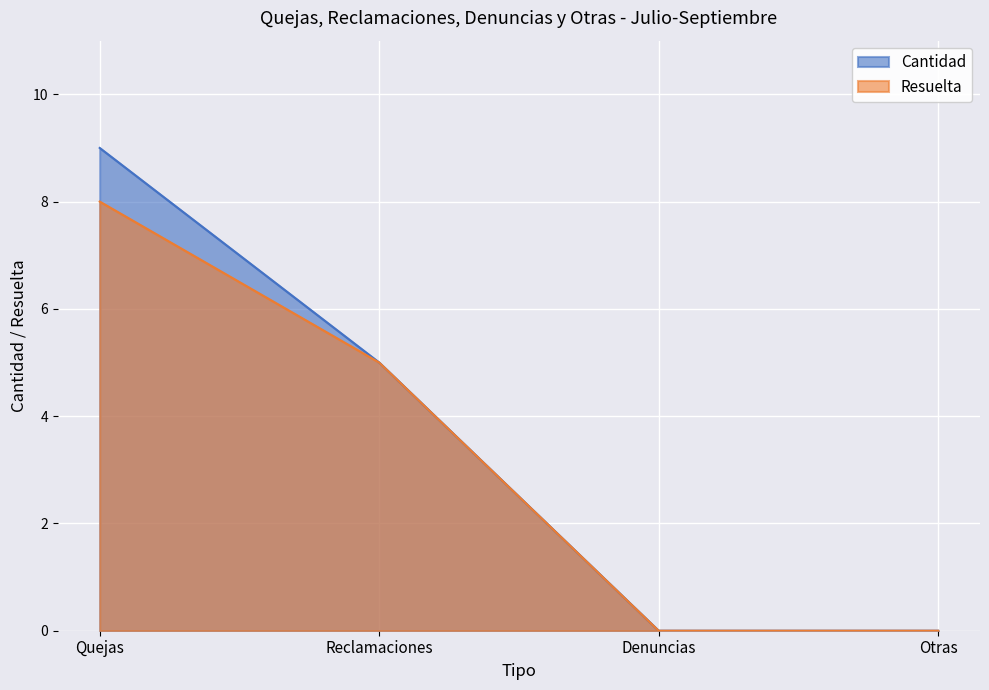

Is it true that Resuelta equals 8 at Reclamaciones?

False